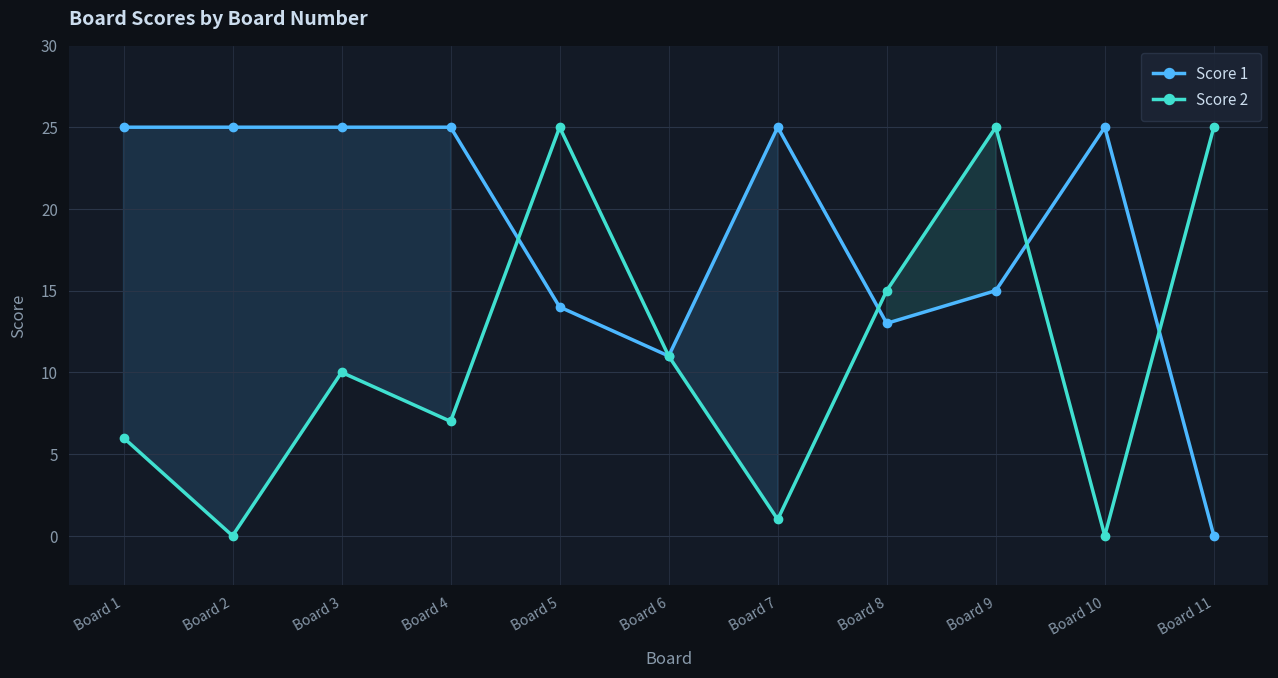

Where is the first local minimum for Score 2?

Board 2